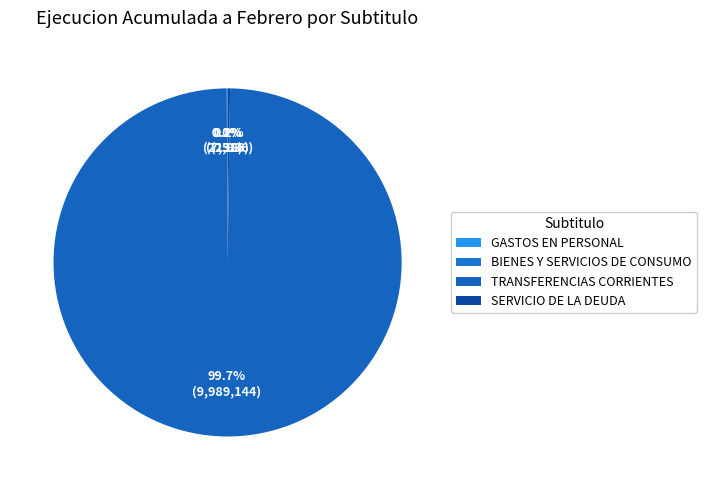

To the nearest percent, what is the difference between the GASTOS EN PERSONAL and TRANSFERENCIAS CORRIENTES slice percentages?

100%